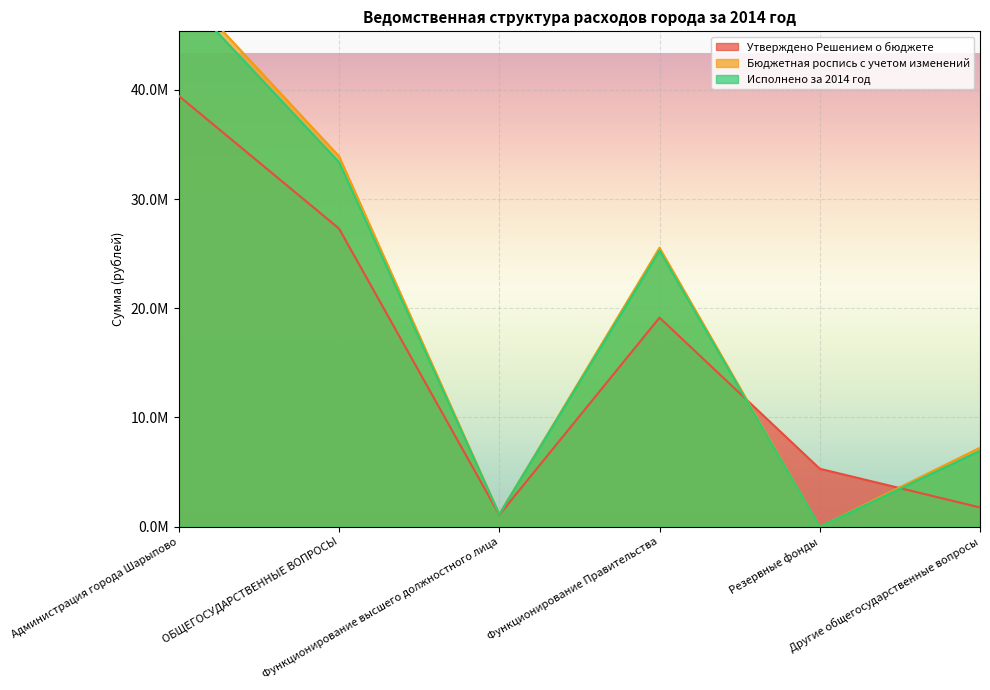

Rank the series by their maximum value, from highest to lowest.

Бюджетная роспись с учетом изменений, Исполнено за 2014 год, Утверждено Решением о бюджете